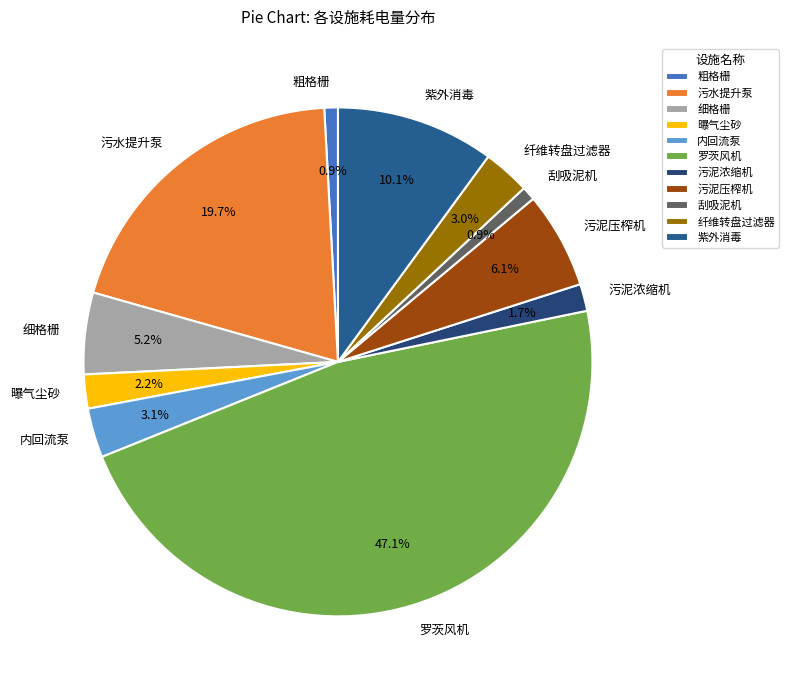

To the nearest percent, what percentage of the pie is 内回流泵?

3%